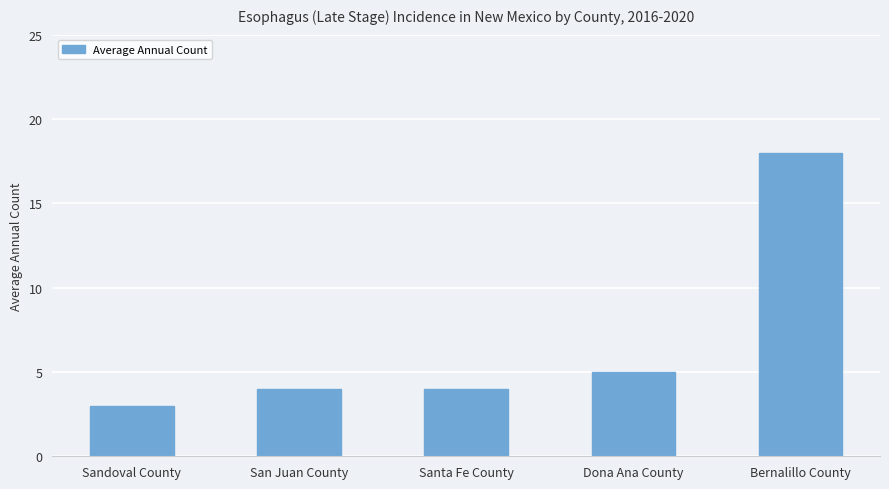

The chart shows a value of 4 at San Juan County. True or false?

True